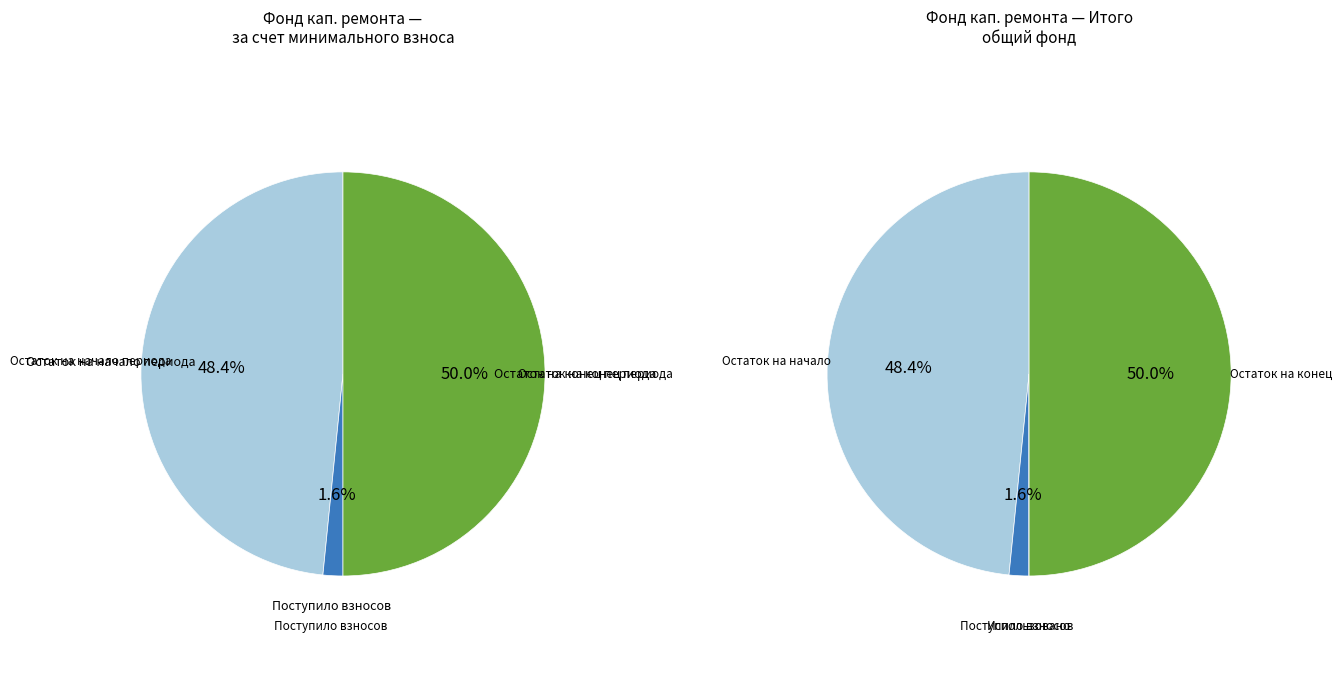

Combined, do Остаток на конец периода and Поступило взносов account for over 50%?

Yes